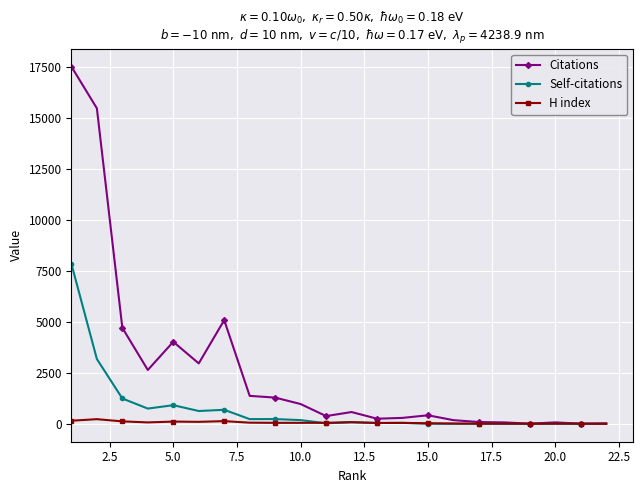

True or false: H index has more than 0 points higher than both neighbors.

True